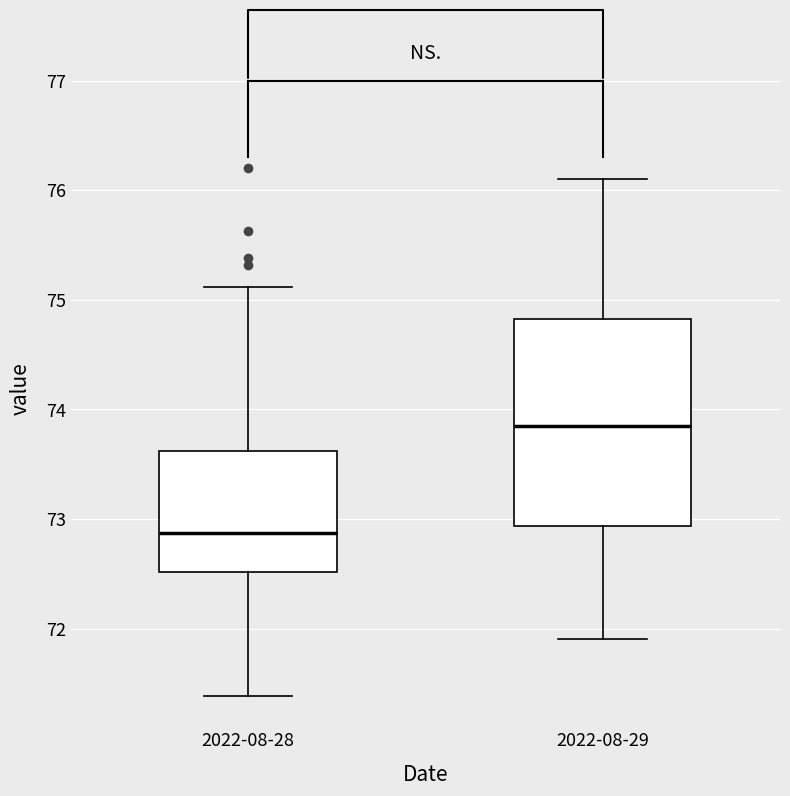

Which box's median line is the highest?

2022-08-29